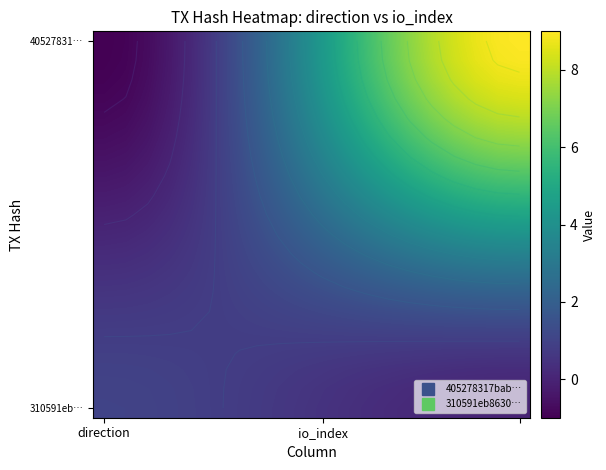

Between 15 and 9, which is larger?

15